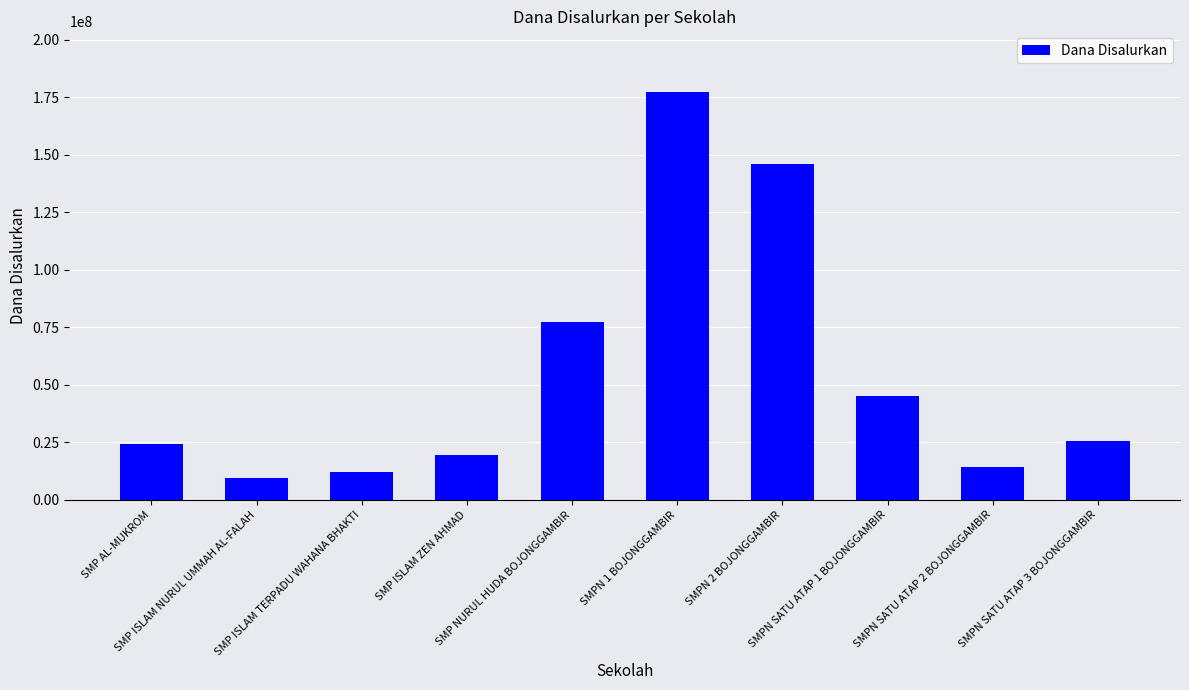

True or false: the data shows 145875000 at SMPN 2 BOJONGGAMBIR.

True